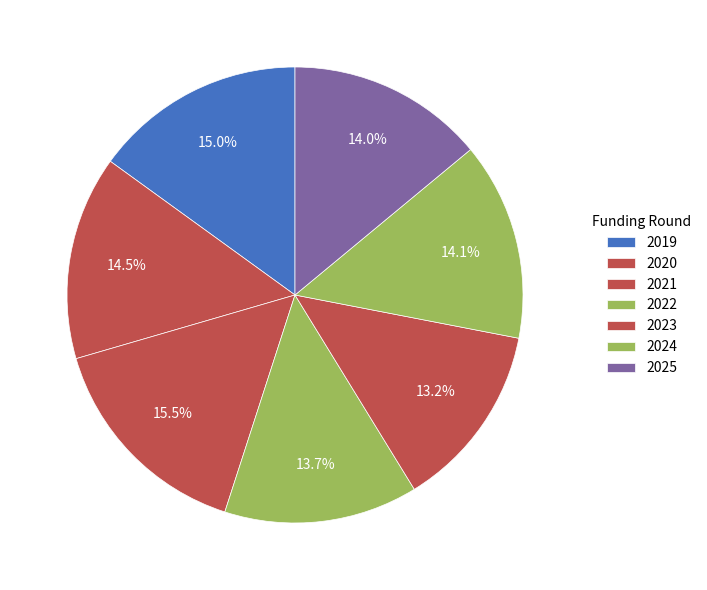

The 2019 slice represents 15% of the pie. True or false?

True